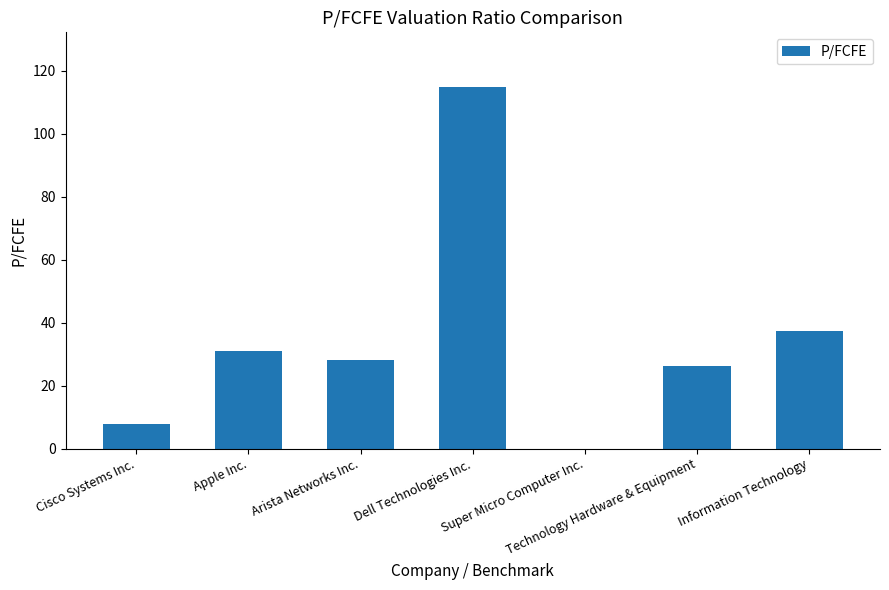

Reading left to right, transcribe all the data shown in this chart.

Cisco Systems Inc.=7.8	Apple Inc.=31.1	Arista Networks Inc.=28.2	Dell Technologies Inc.=115.0	Super Micro Computer Inc.=0.0	Technology Hardware & Equipment=26.2	Information Technology=37.2